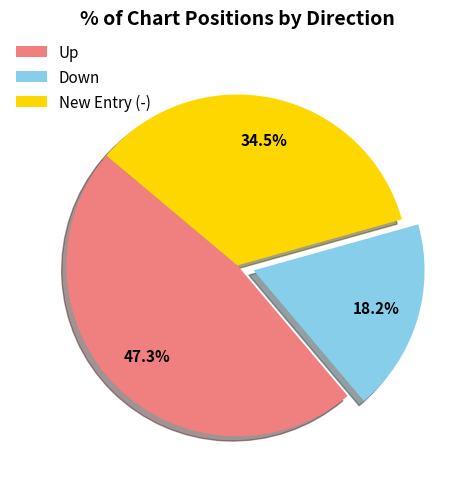

Which slice is the smallest?

Down